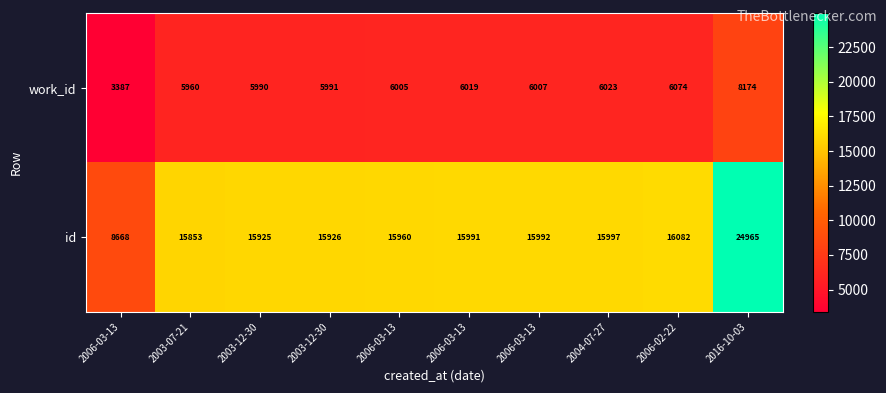

Count the number of data series in this chart.

2